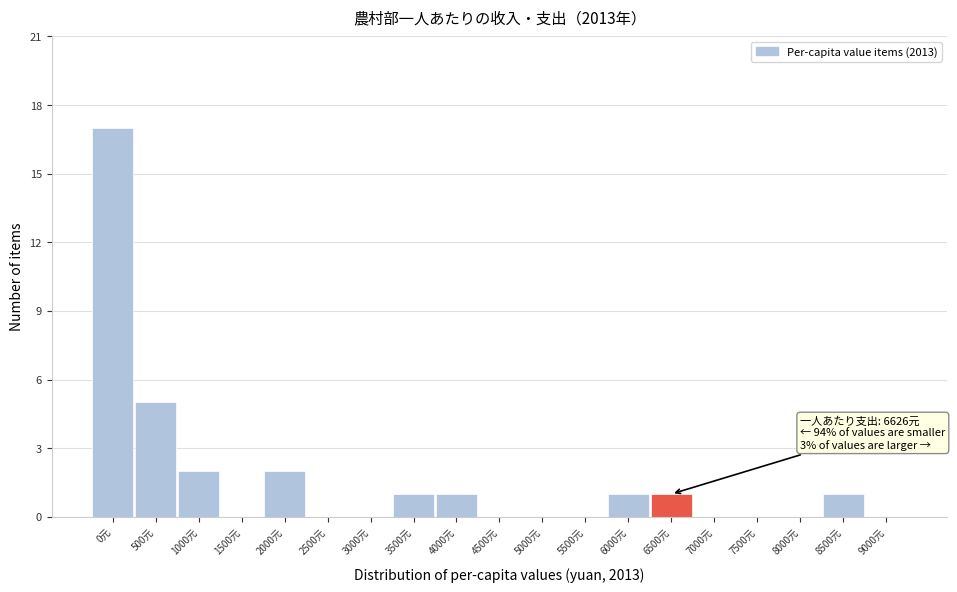

Reading left to right, what are all the values shown in this chart?

0元=17	500元=5	1000元=2	1500元=0	2000元=2	2500元=0	3000元=0	3500元=1	4000元=1	4500元=0	5000元=0	5500元=0	6000元=1	6500元=1	7000元=0	7500元=0	8000元=0	8500元=1	9000元=0